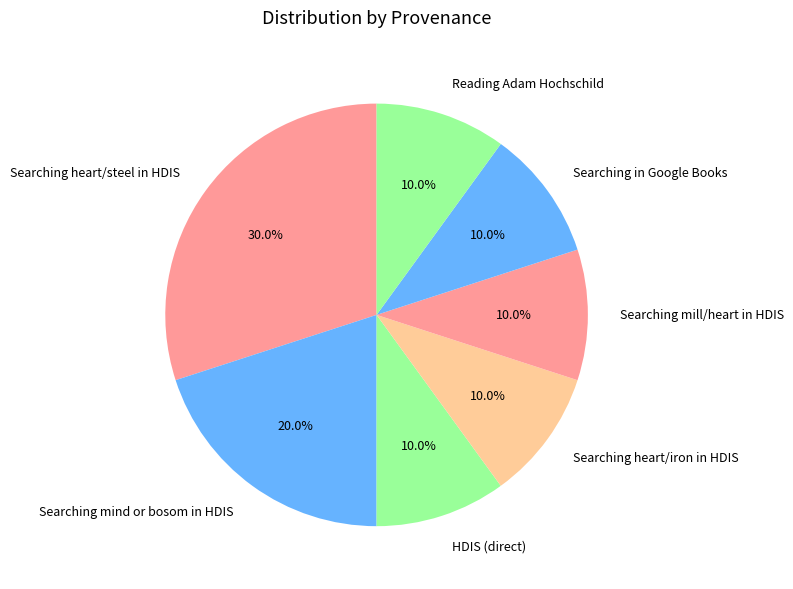

To the nearest percent, what is the average slice percentage?

14%